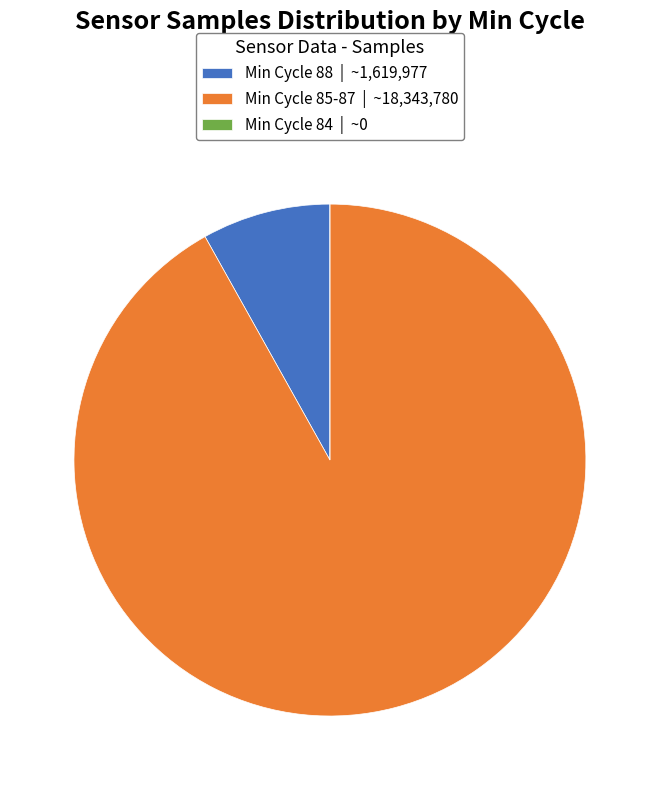

Is the sum of Min Cycle 85-87 | ~18,343,780 and Min Cycle 88 | ~1,619,977 greater than half?

Yes